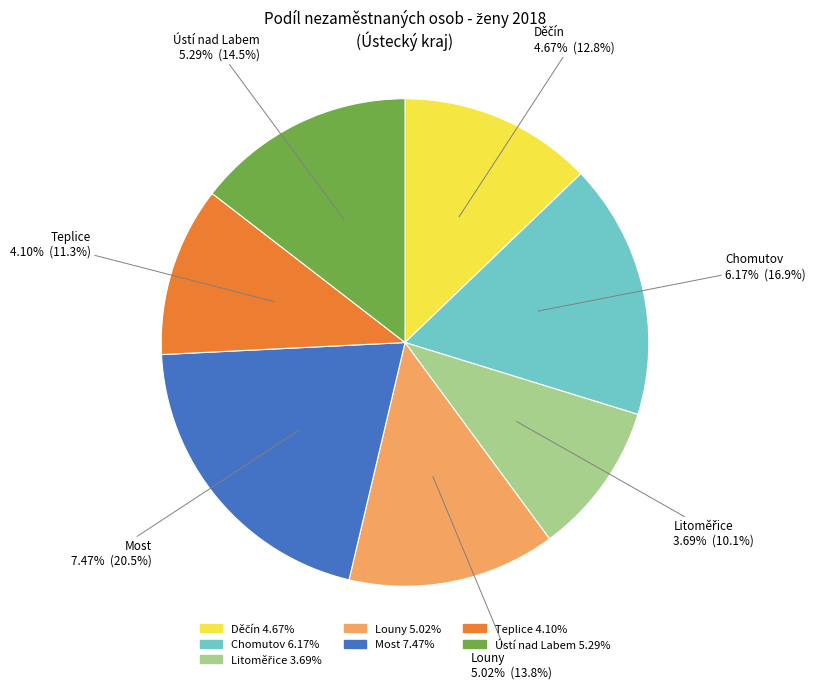

How many segments does this pie chart have?

7